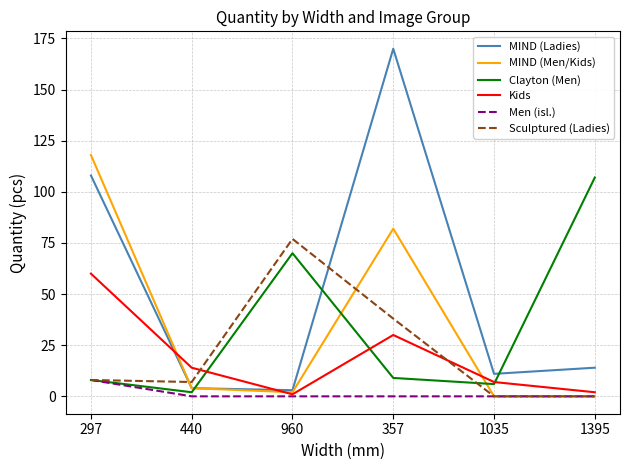

Count the number of categories in the chart.

6